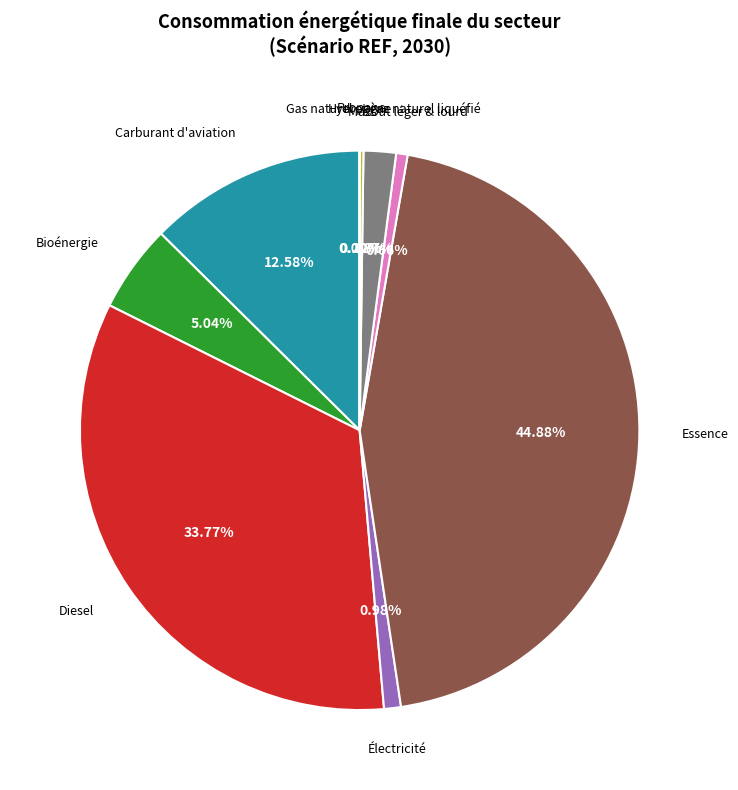

Does any single category account for the majority?

No